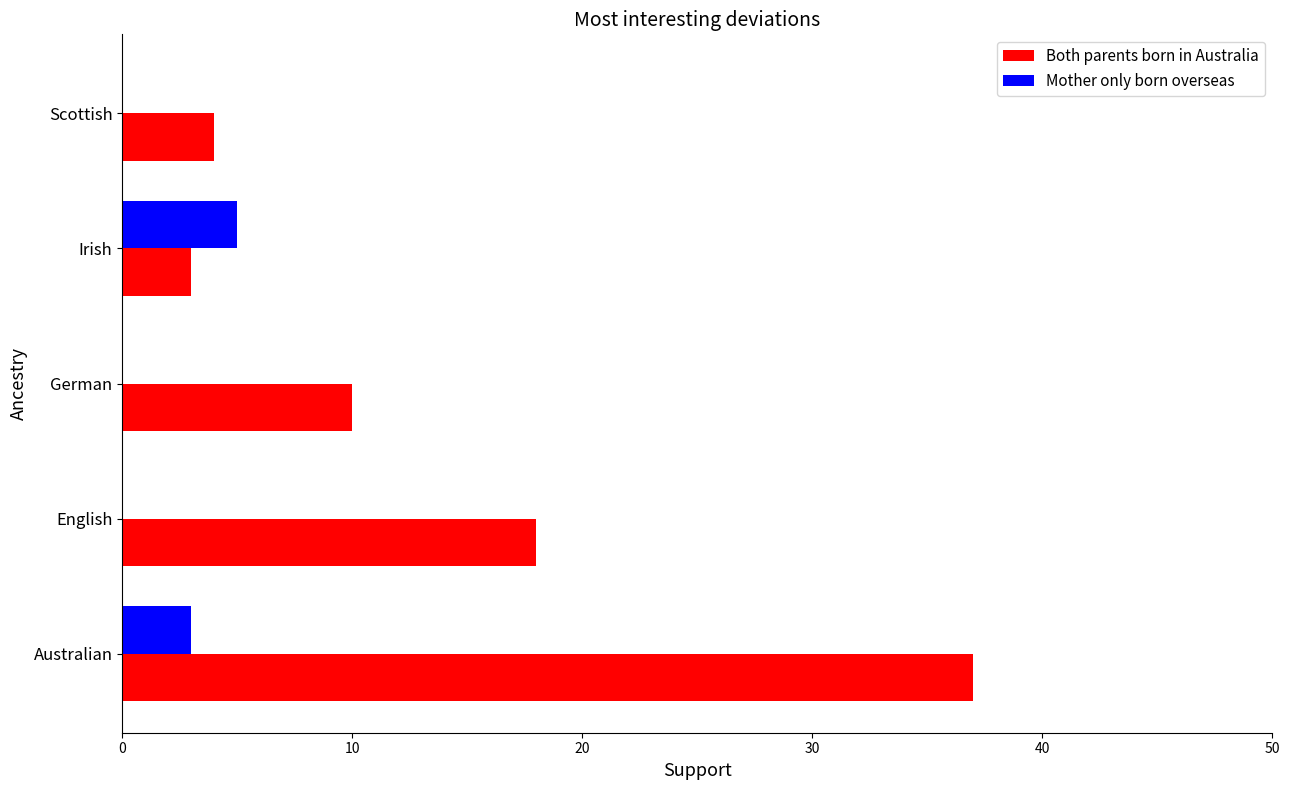

What is the sum of all Both parents born in Australia values?

72